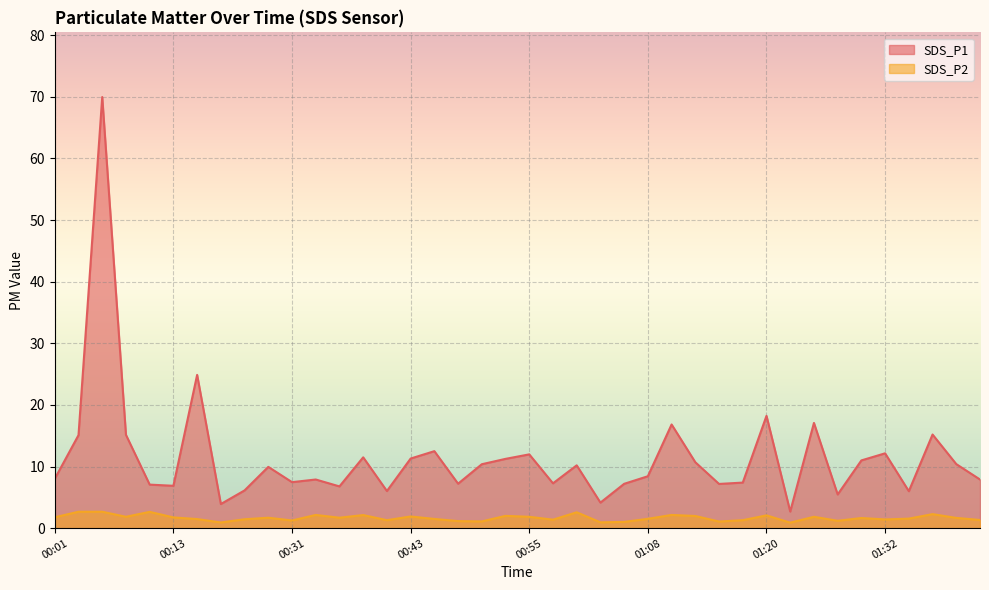

What is the sum of all SDS_P1 line values?

456.9